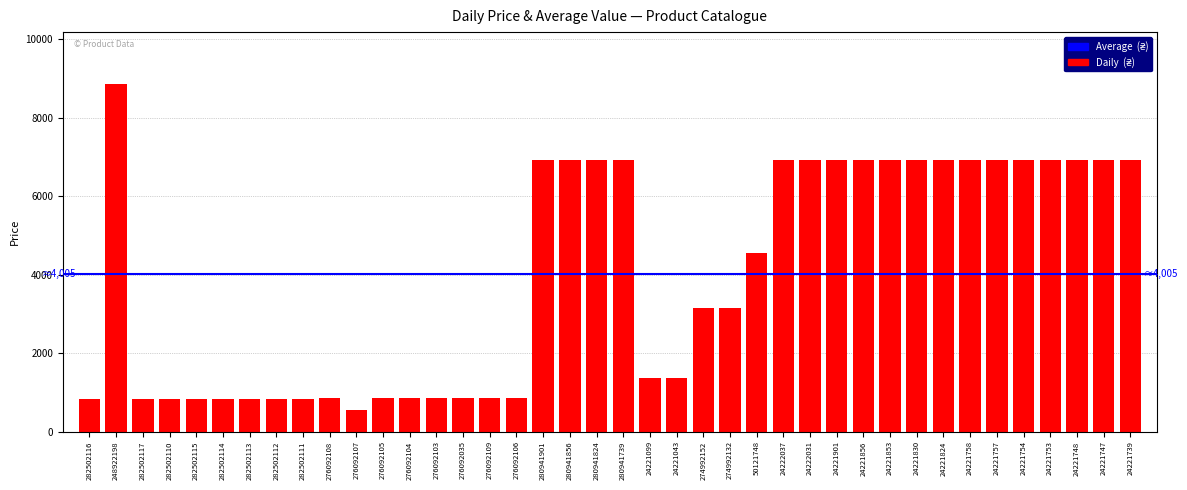

Between 24221043 and 24221747, which is larger?

24221747